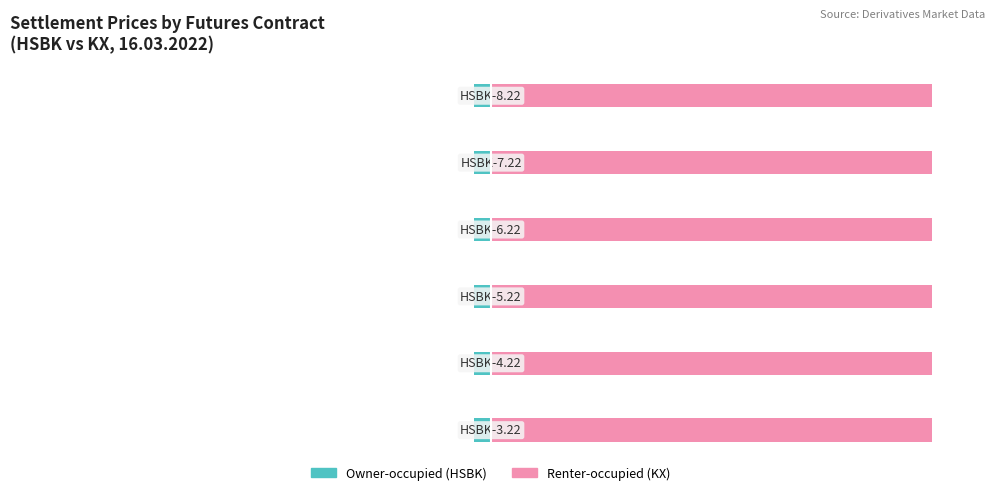

Reading right to left, what are all the values shown in this chart?

Owner-occupied: 0=-3.7	−25=-3.7	−50=-3.7	−75=-3.7	−100=-3.7	−125=-3.7
Renter-occupied: 0=96.3	−25=96.3	−50=96.3	−75=96.3	−100=96.3	−125=96.3